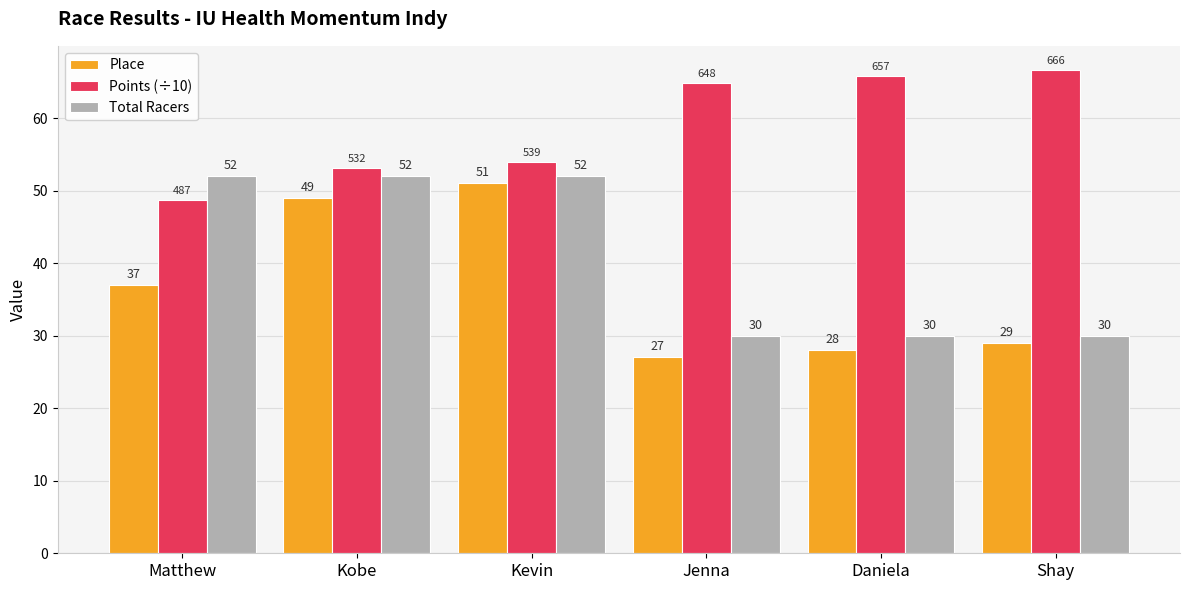

How many groups of bars are there?

6